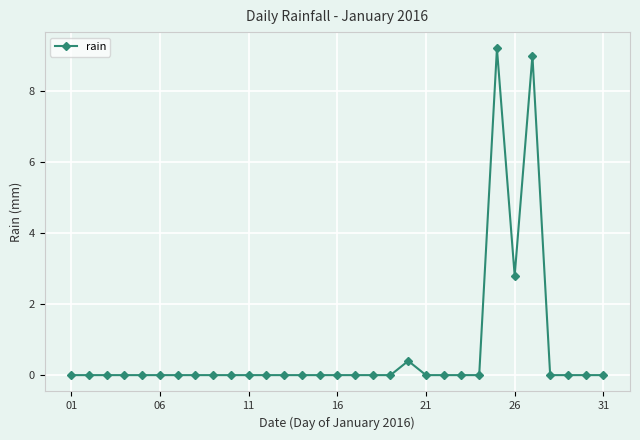

What is the greatest value displayed?

9.2